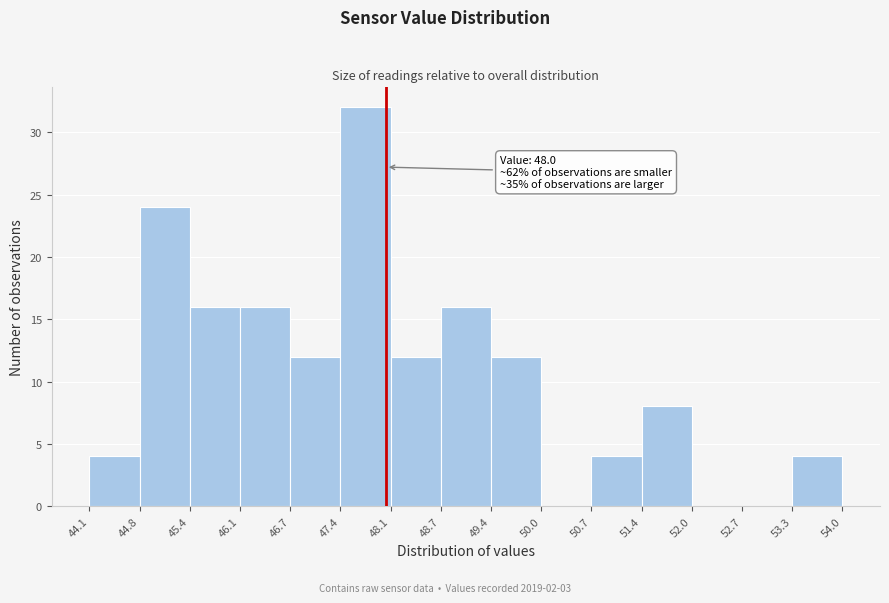

Which range on the x-axis has the tallest bar?

47.4 to 48.1